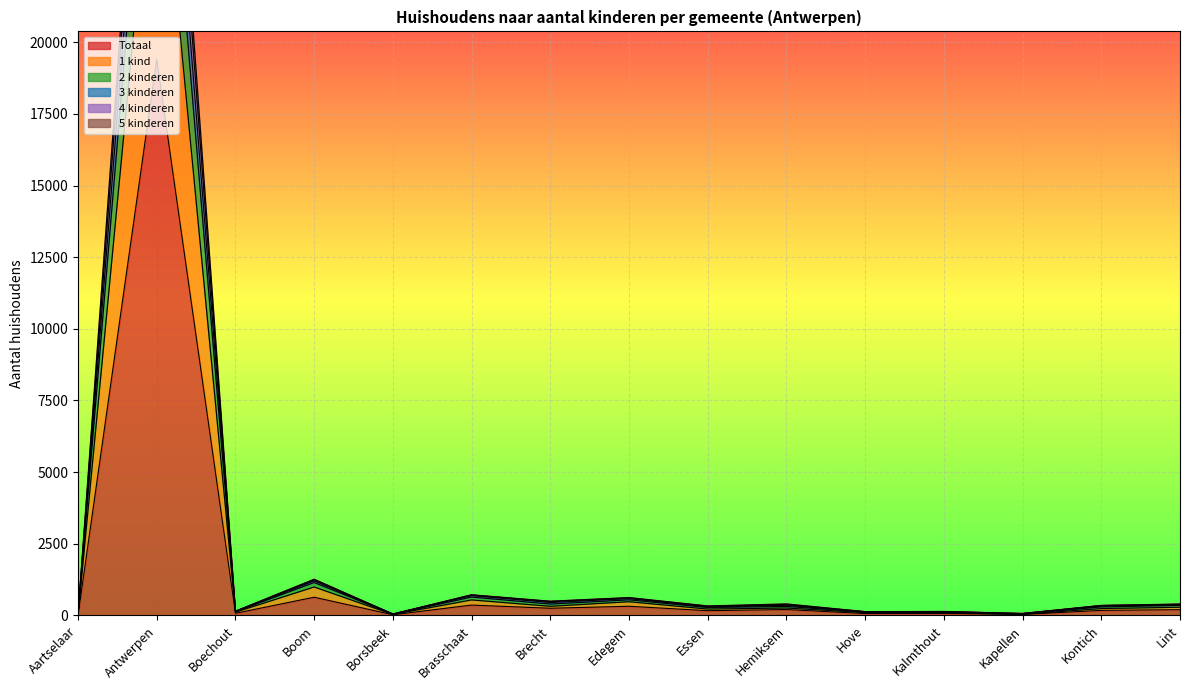

In 1 kind, how many points are lower than both neighbors (excluding endpoints)?

5